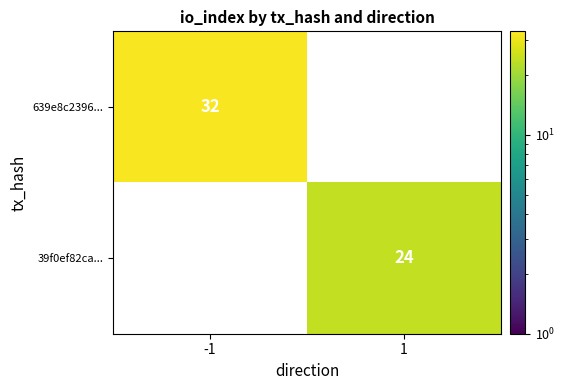

The 39f0ef82ca... series shows 37 at 1. True or false?

False